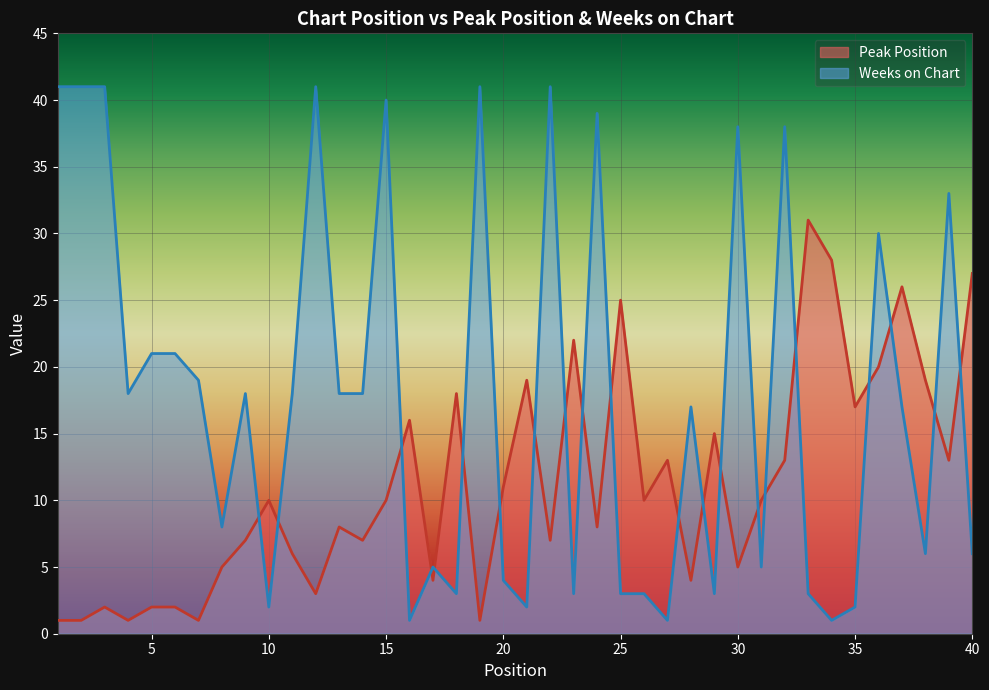

What is the sum of all Weeks on Chart values?

710